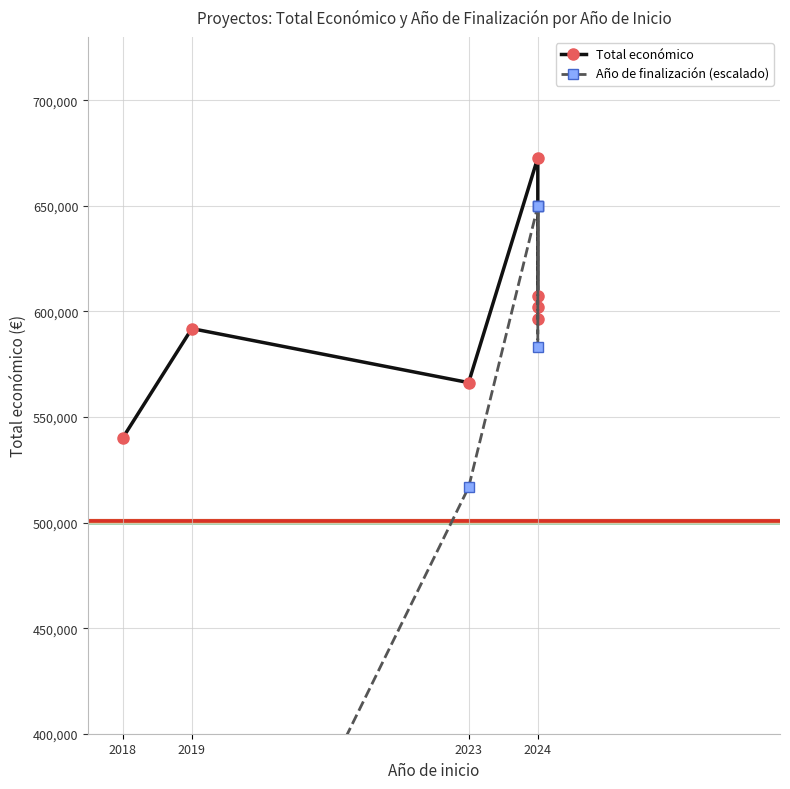

What are all the series names shown in the legend?

Total económico, Año de finalización (escalado)